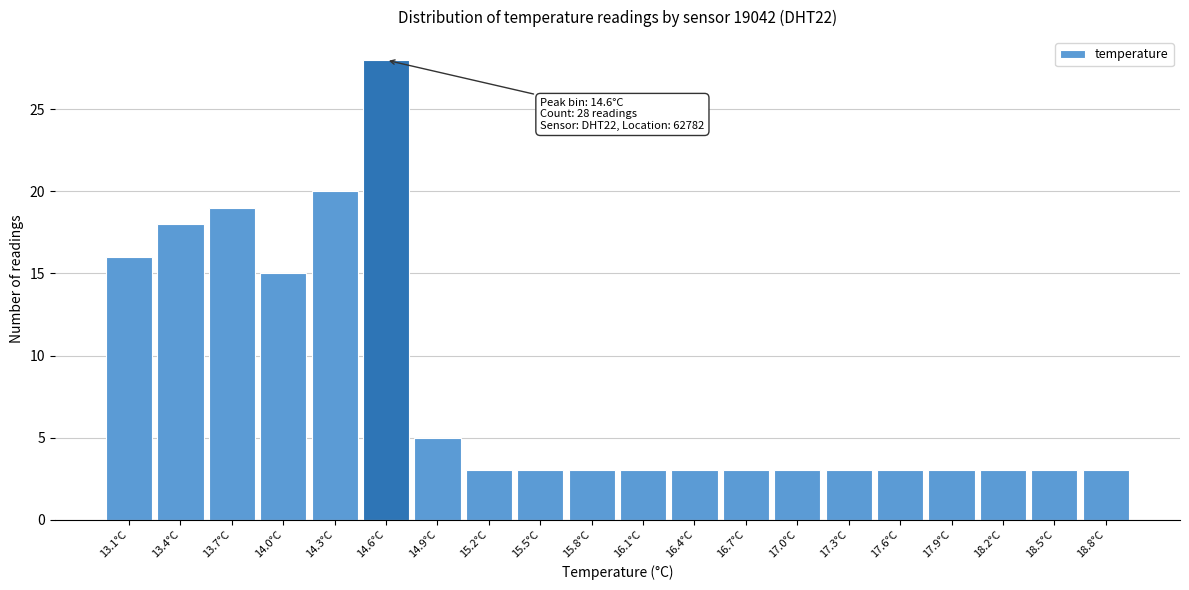

Over which range of the x-axis is the bar tallest?

14.475 to 14.770